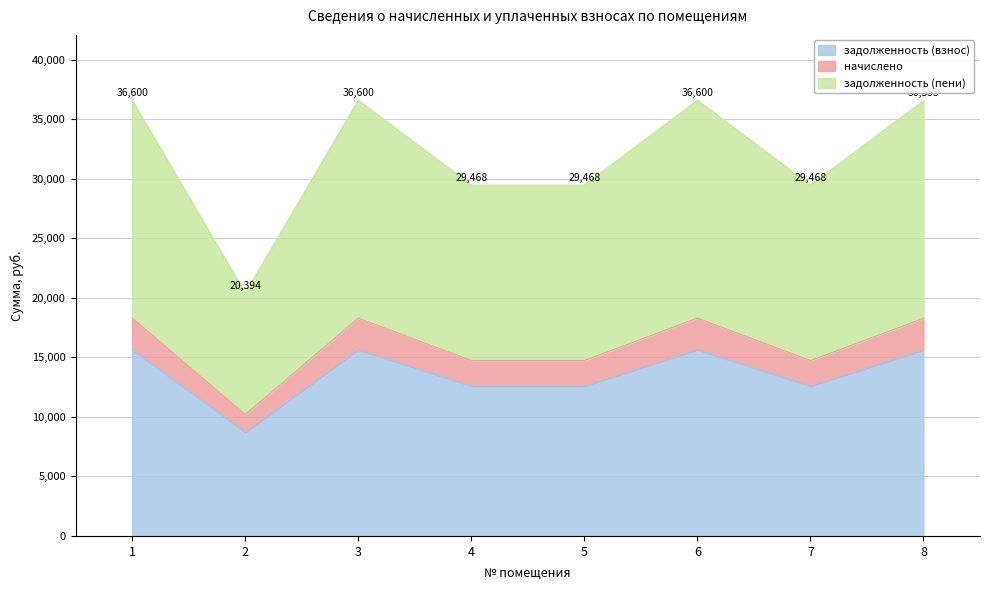

The value of задолженность (взнос) at 3 is 15657.6. True or false?

True